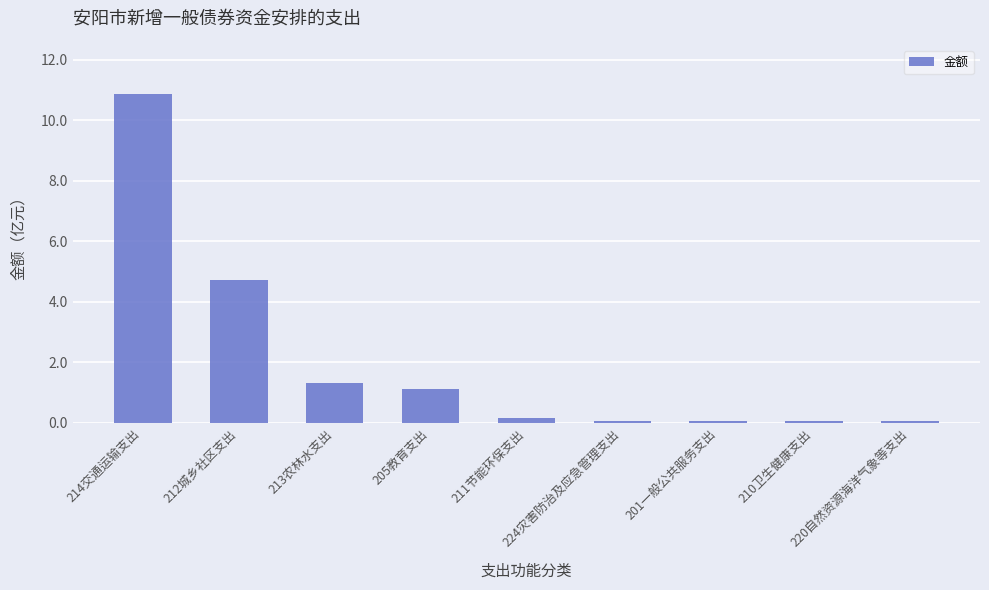

What is the sum of the values at 220自然资源海洋气象等支出 and 205教育支出?

1.2